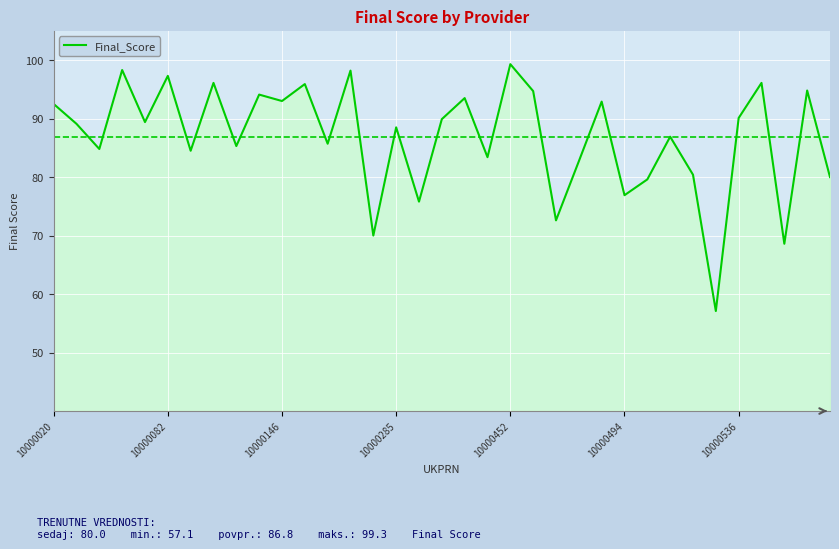

What is the difference between the maximum and minimum values?

42.2